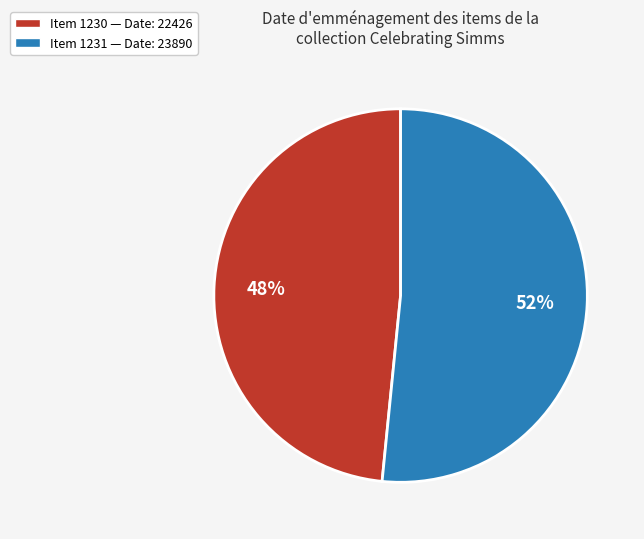

Is there a majority slice in this chart?

Yes